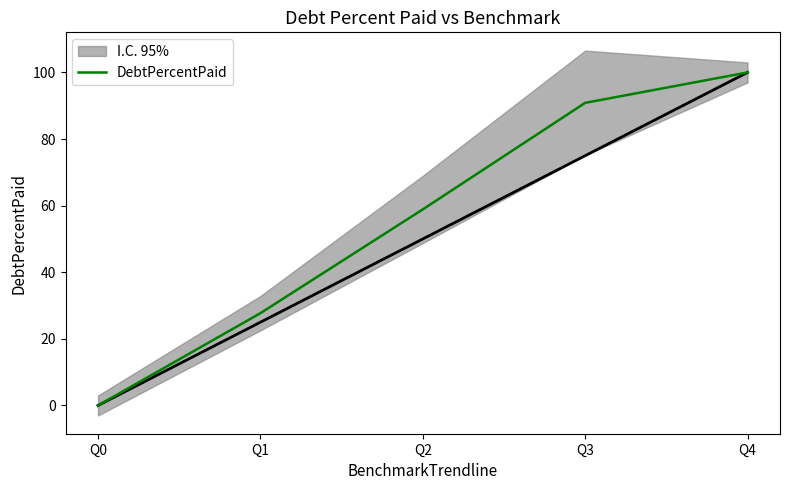

Which has a higher value, Q2 or Q4?

Q4